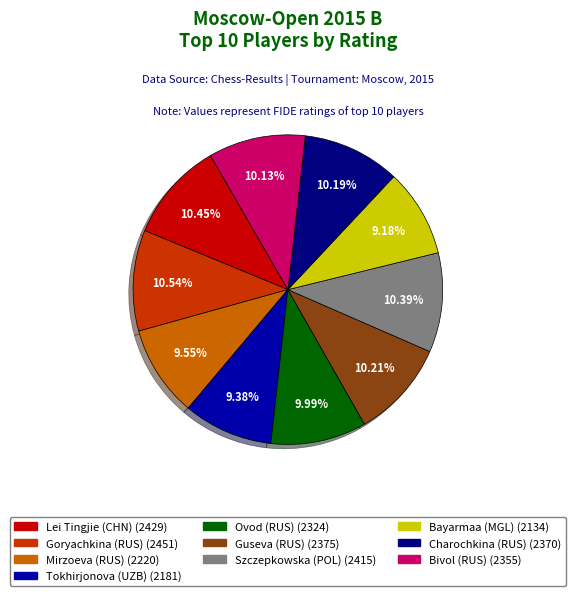

Is there a majority slice in this chart?

No